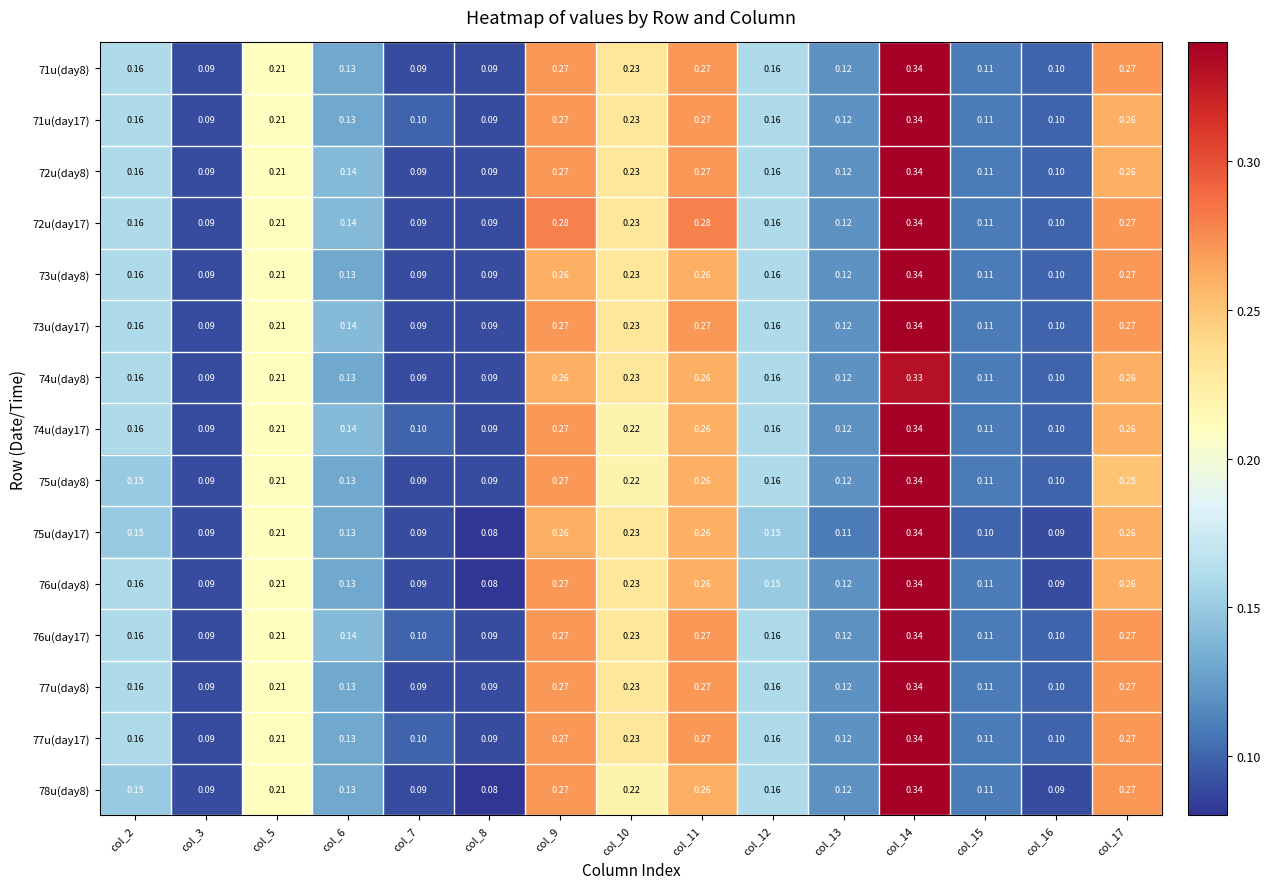

Is the value of 71u(day17) at col_15 greater than the value of 74u(day17) at col_11?

No